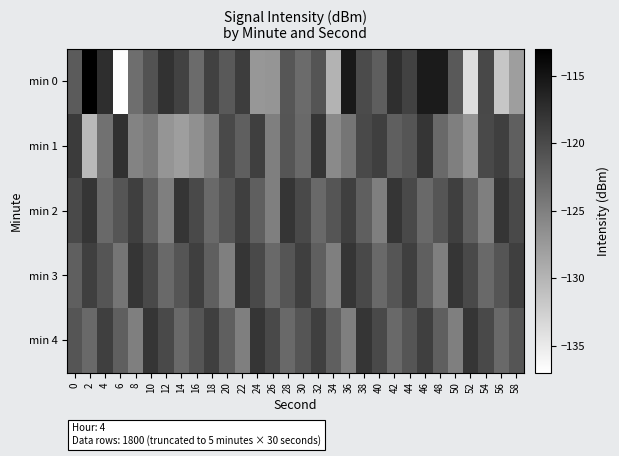

At which category does the chart reach its peak across all series?

2